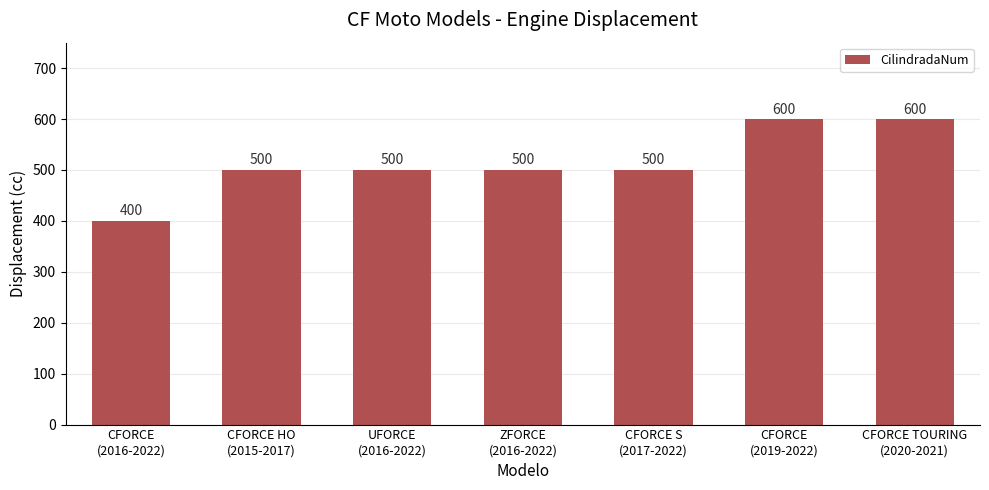

What is the label of the 2nd bar from the left?

CFORCE HO
(2015-2017)